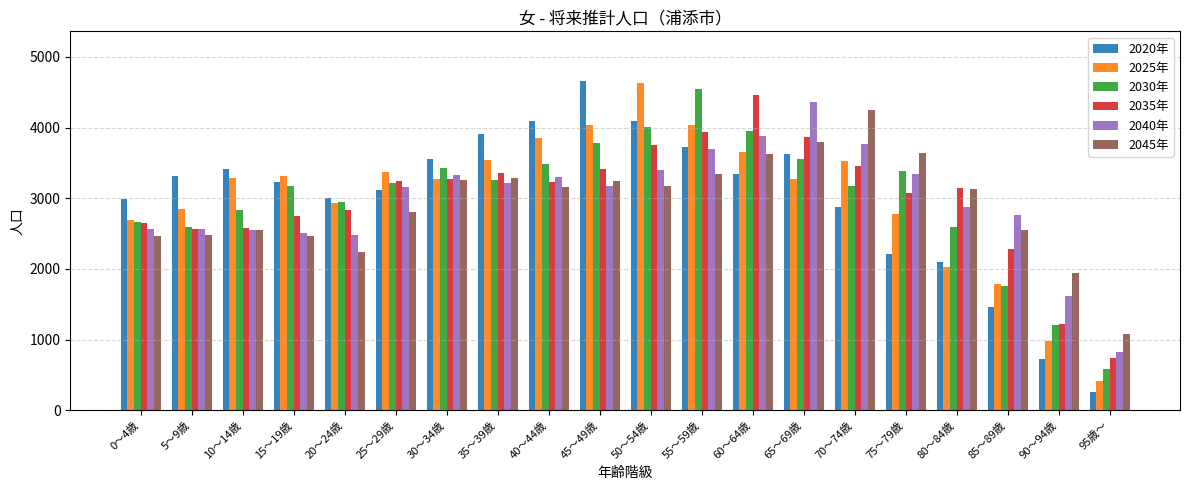

What is the total value across all series at 95歳～?

3893